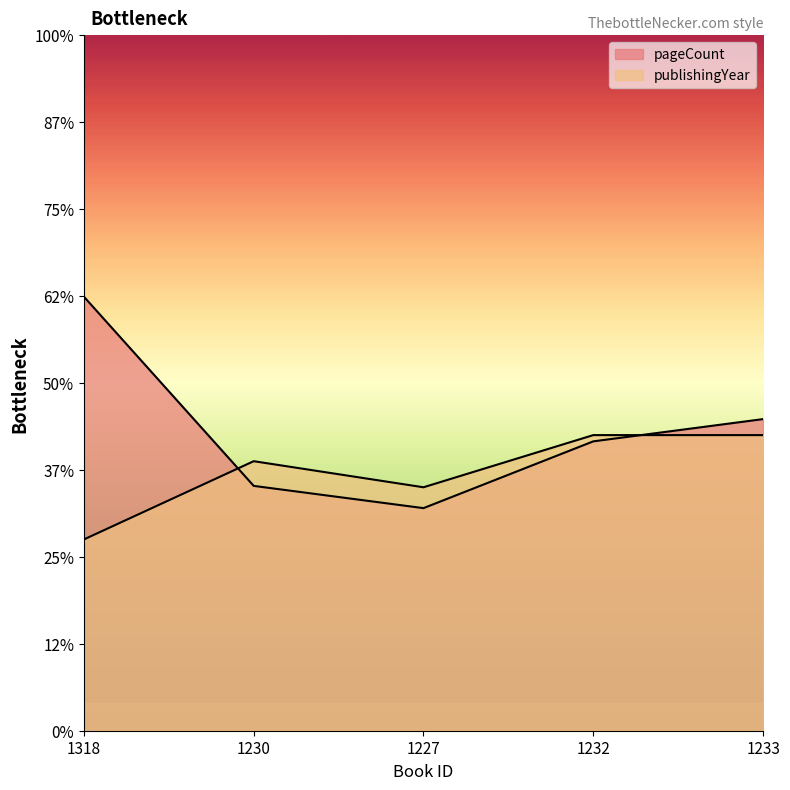

The value of pageCount at 1227 is 128.0. True or false?

True